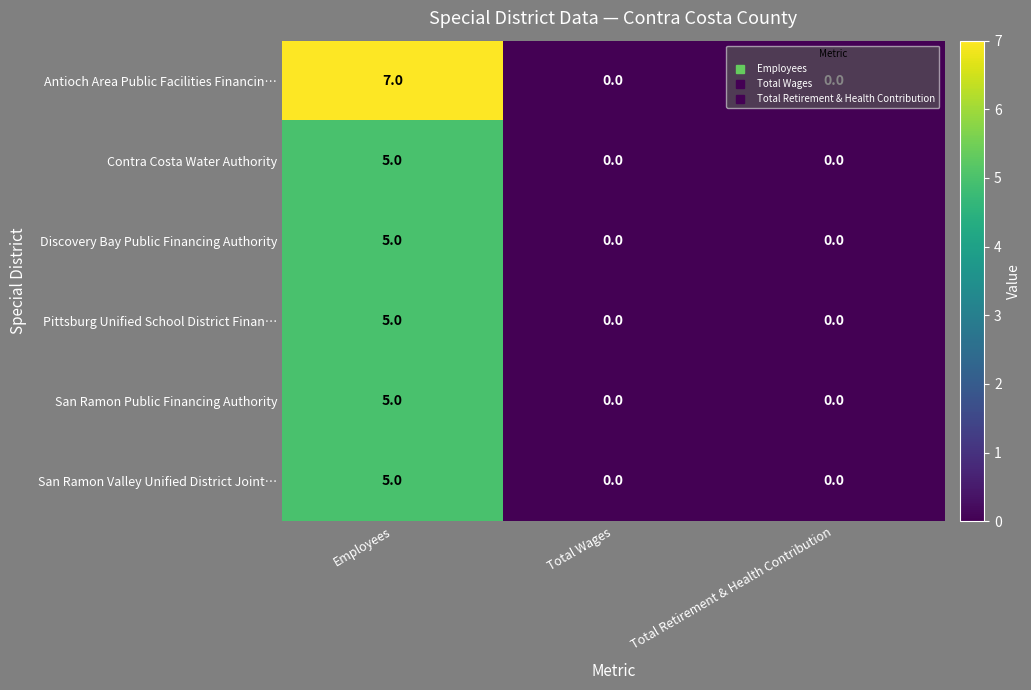

What is the difference between the Discovery Bay Public Financing Authority values at Employees and Total Retirement & Health Contribution?

5